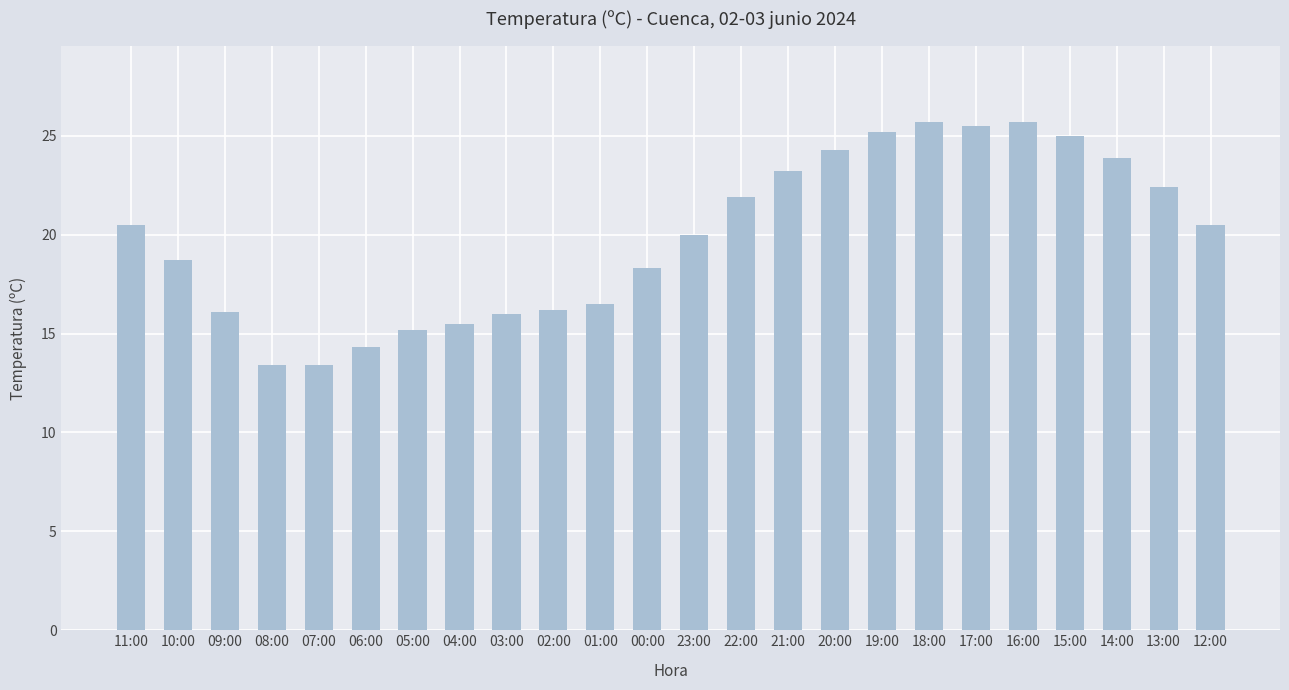

What is the sum of the values at 02:00 and 20:00?

40.5